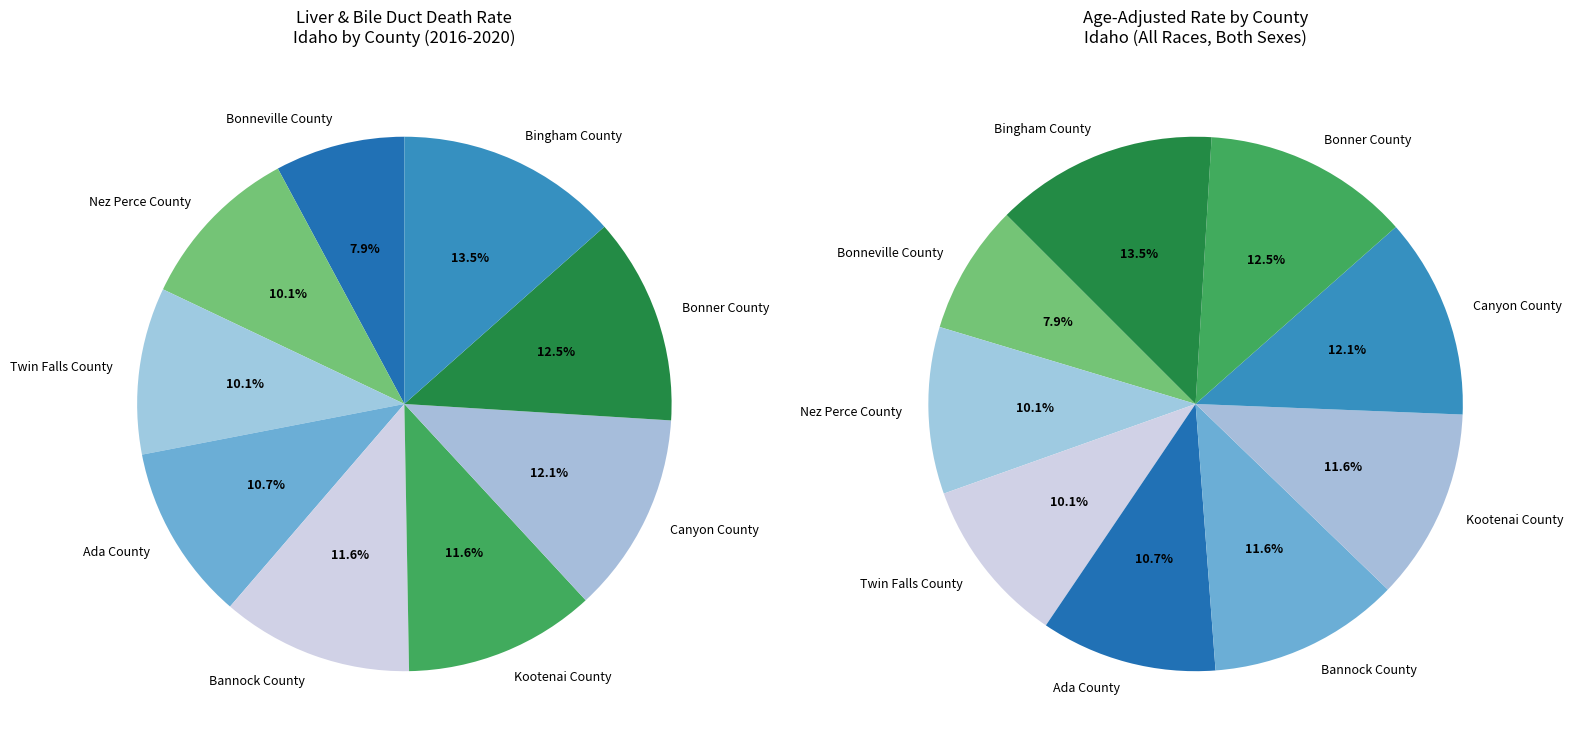

What percentage is the Kootenai County slice, to the nearest percent?

12%